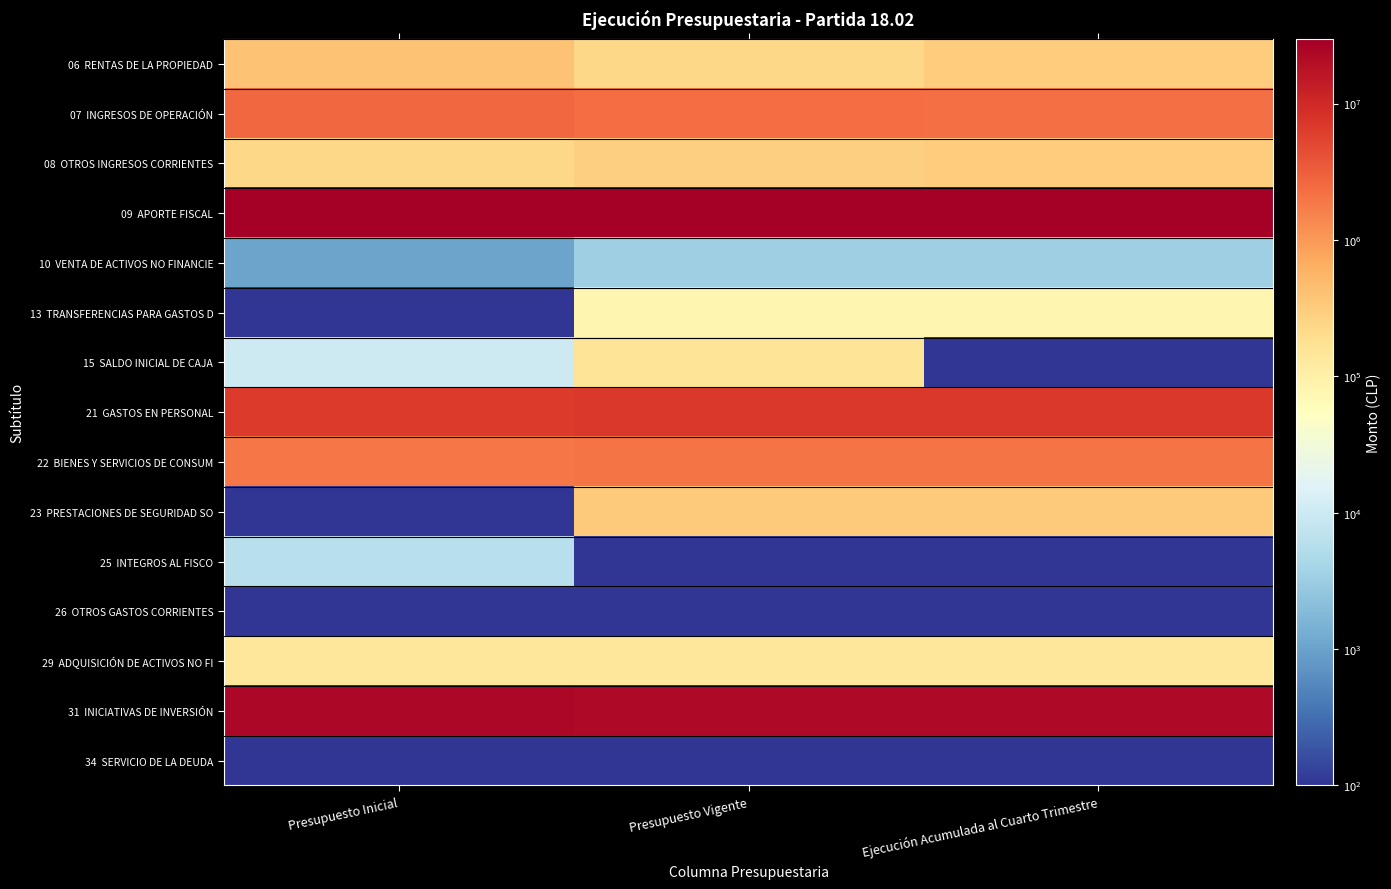

At Presupuesto Inicial, list the series in order from smallest to largest.

13 TRANSFERENCIAS PARA GASTOS D, 23 PRESTACIONES DE SEGURIDAD SO, 26 OTROS GASTOS CORRIENTES, 34 SERVICIO DE LA DEUDA, 10 VENTA DE ACTIVOS NO FINANCIE, 25 INTEGROS AL FISCO, 15 SALDO INICIAL DE CAJA, 29 ADQUISICIÓN DE ACTIVOS NO FI, 08 OTROS INGRESOS CORRIENTES, 06 RENTAS DE LA PROPIEDAD, 22 BIENES Y SERVICIOS DE CONSUM, 07 INGRESOS DE OPERACIÓN, 21 GASTOS EN PERSONAL, 31 INICIATIVAS DE INVERSIÓN, 09 APORTE FISCAL